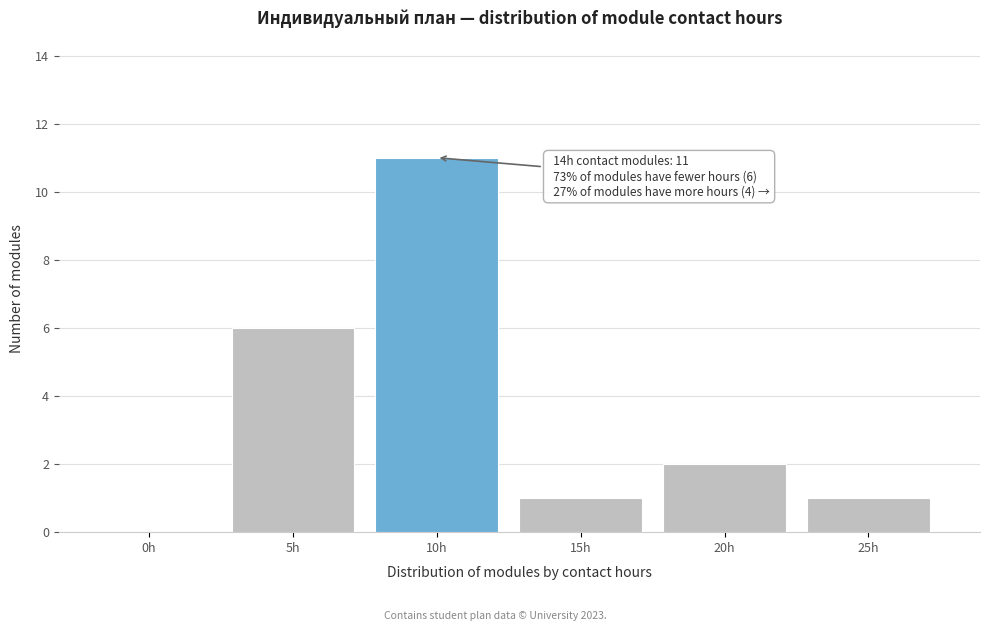

Reading right to left, what are all the values shown in this chart?

25h=1	20h=2	15h=1	10h=11	5h=6	0h=0